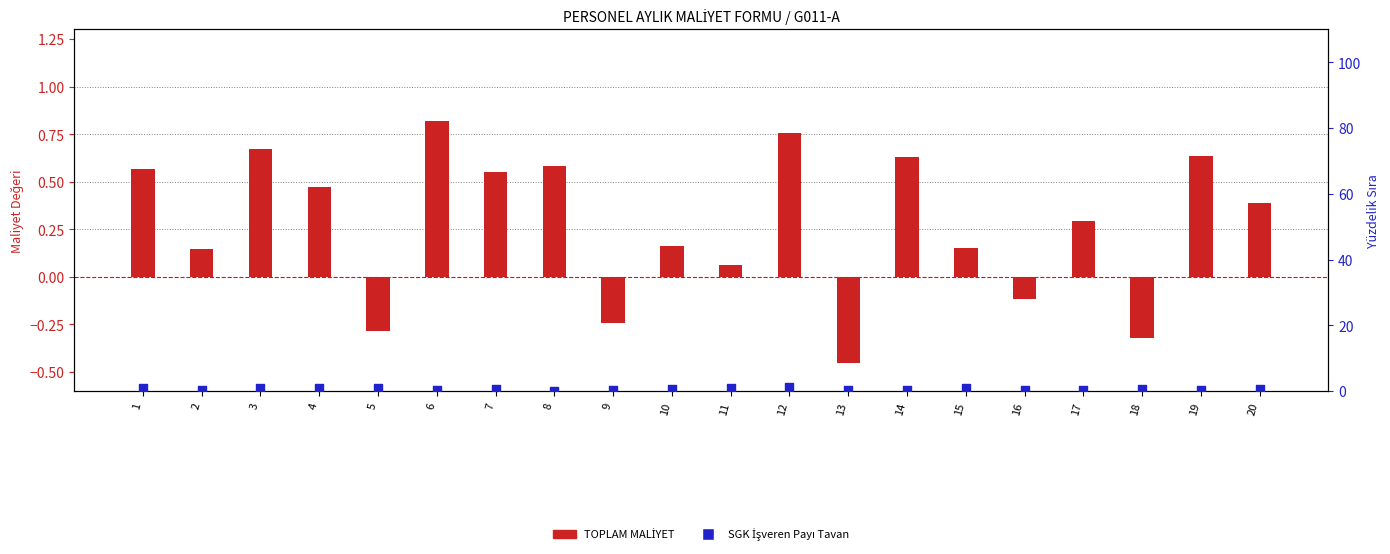

At which category is the sum across all series the highest?

12